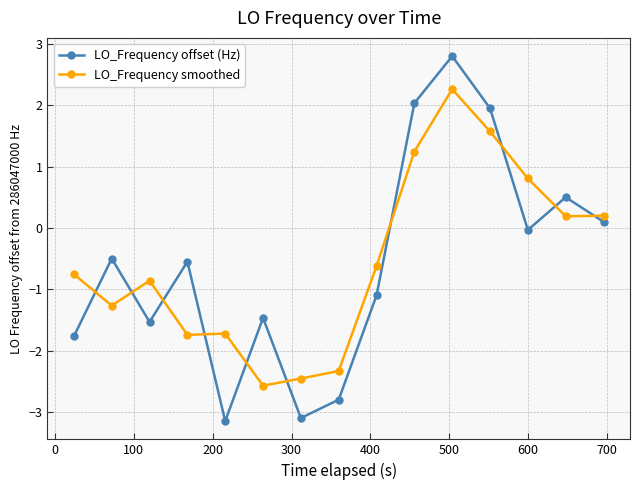

List the series in order of their peak value, lowest first.

LO_Frequency smoothed, LO_Frequency offset (Hz)